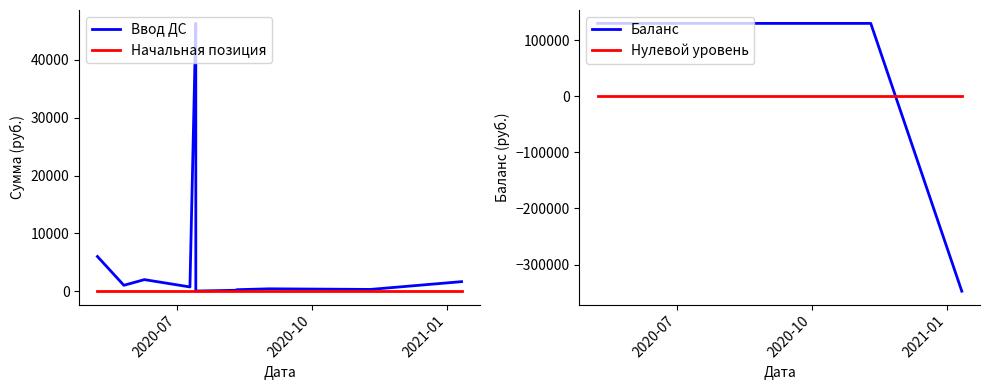

How many distinct data groups are displayed?

4